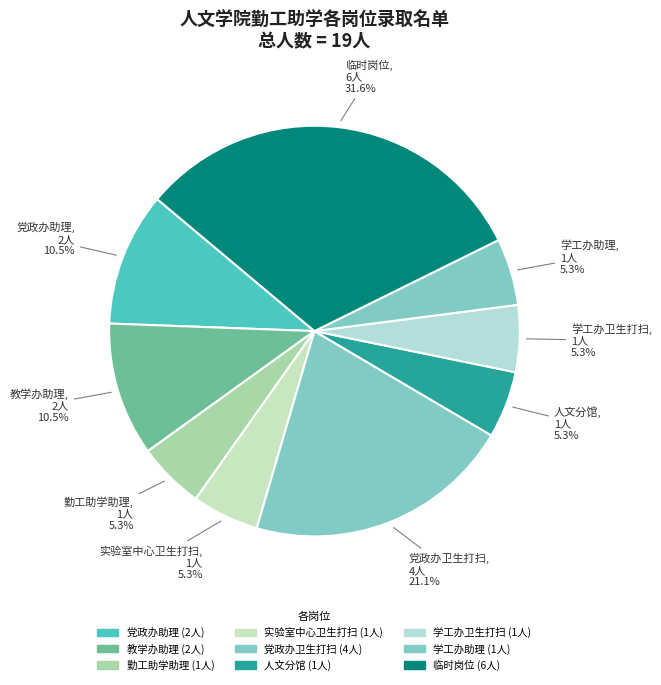

How many slices are in this pie chart?

9